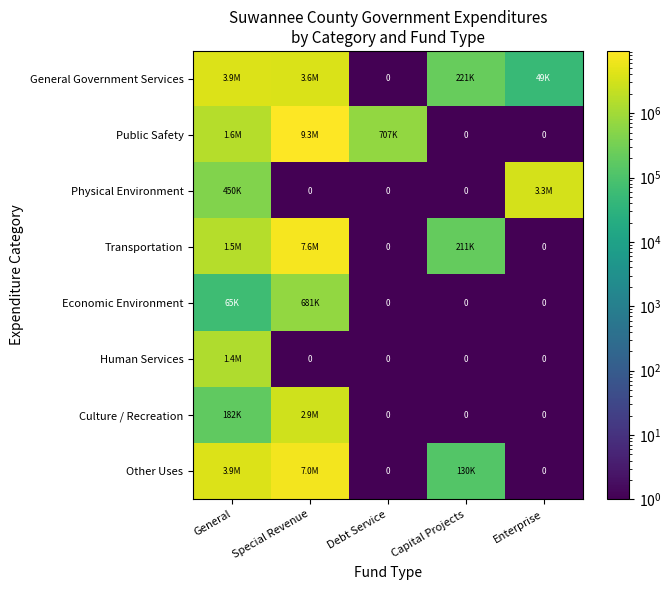

How many data points does each series have?

5